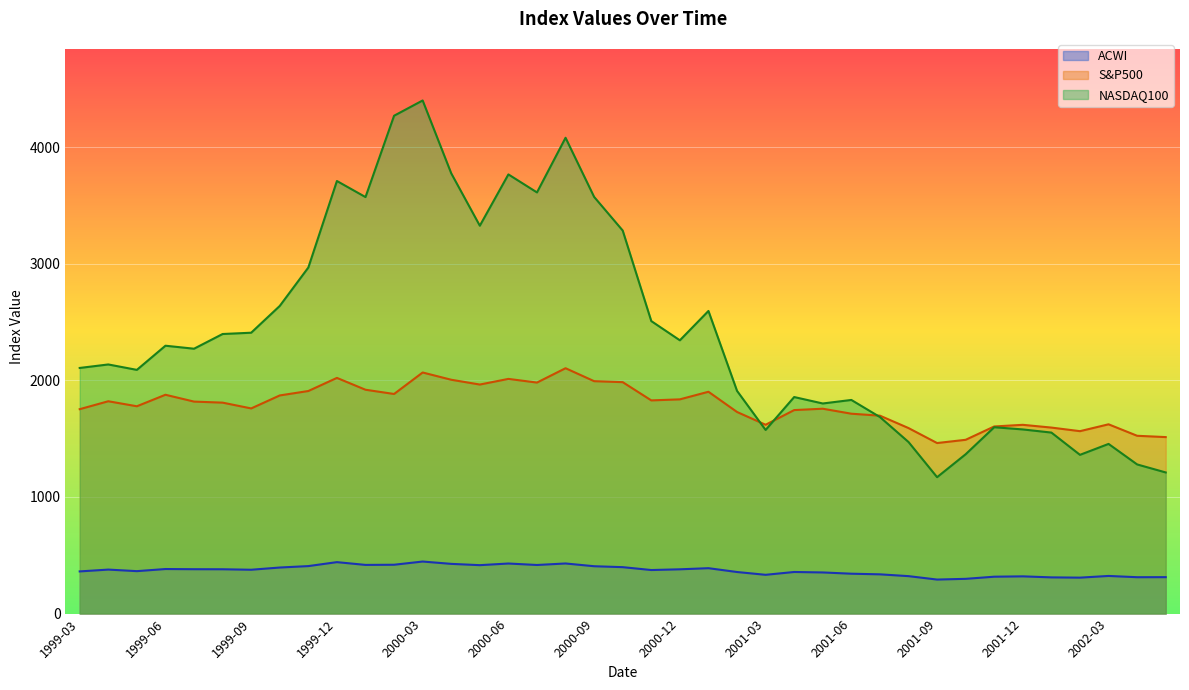

Read the NASDAQ100 value at 2002-01.

1552.5